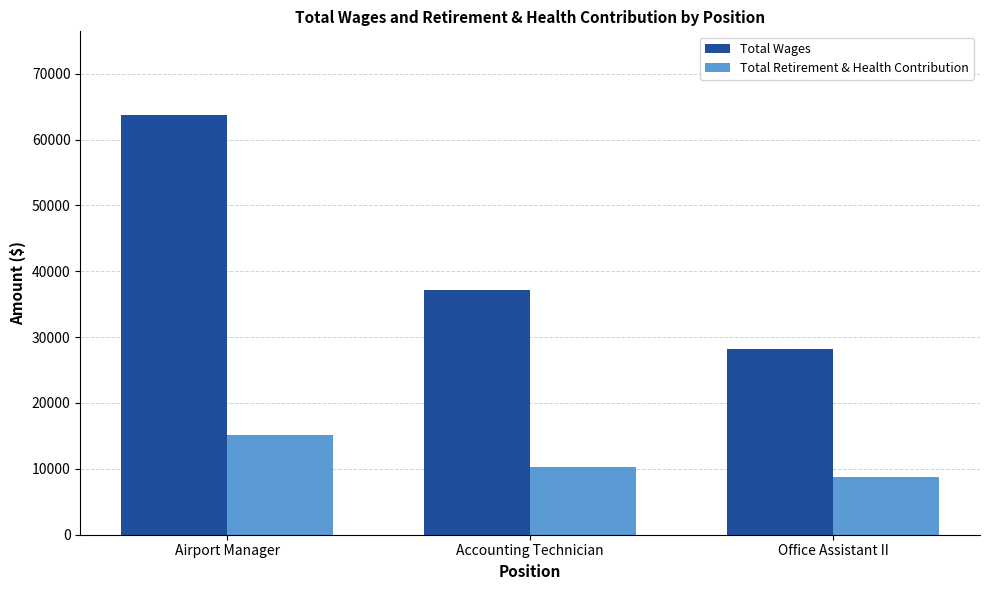

At which category is the sum across all series the highest?

Airport Manager